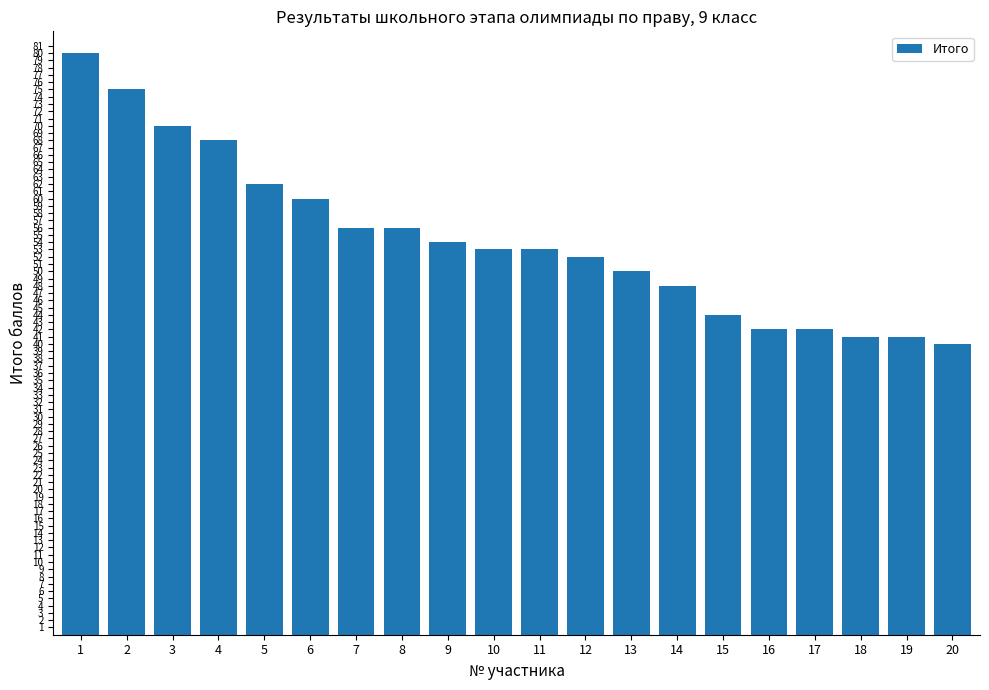

What is the difference between the second highest and second lowest values?

34